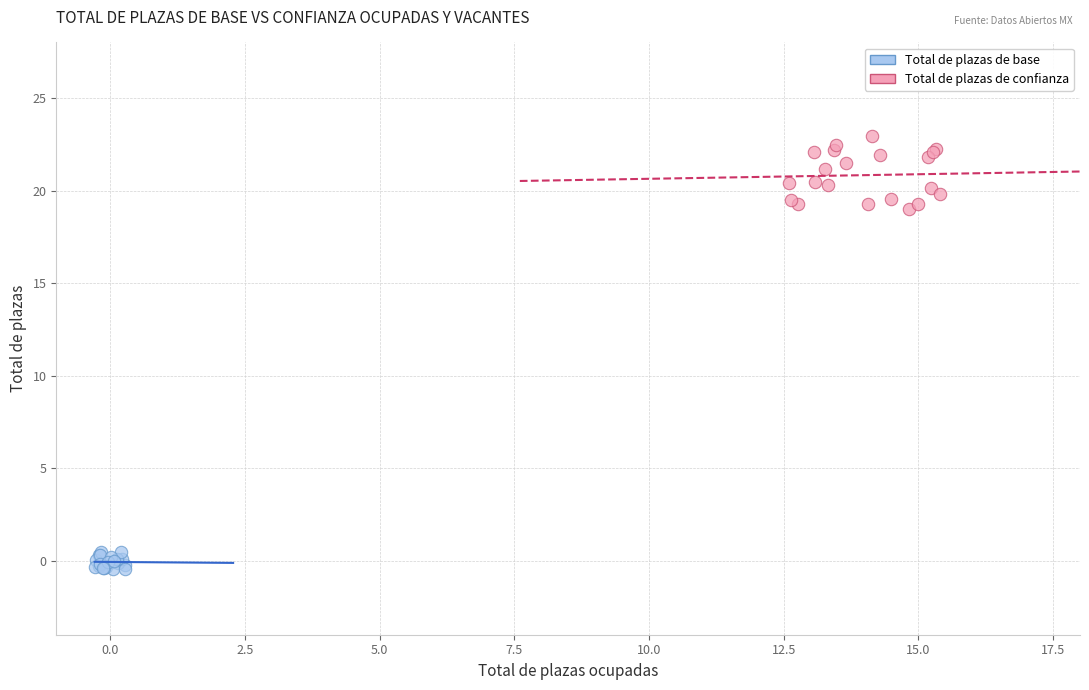

Which series has the largest Y range (max minus min)?

Total de plazas de confianza